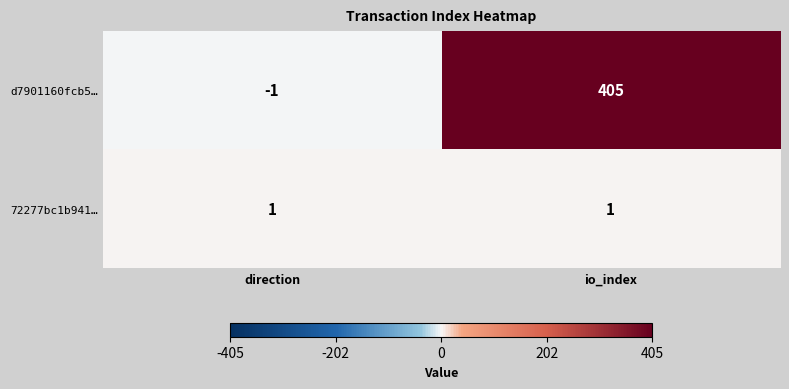

Which series has the largest total across all categories?

d7901160fcb5…